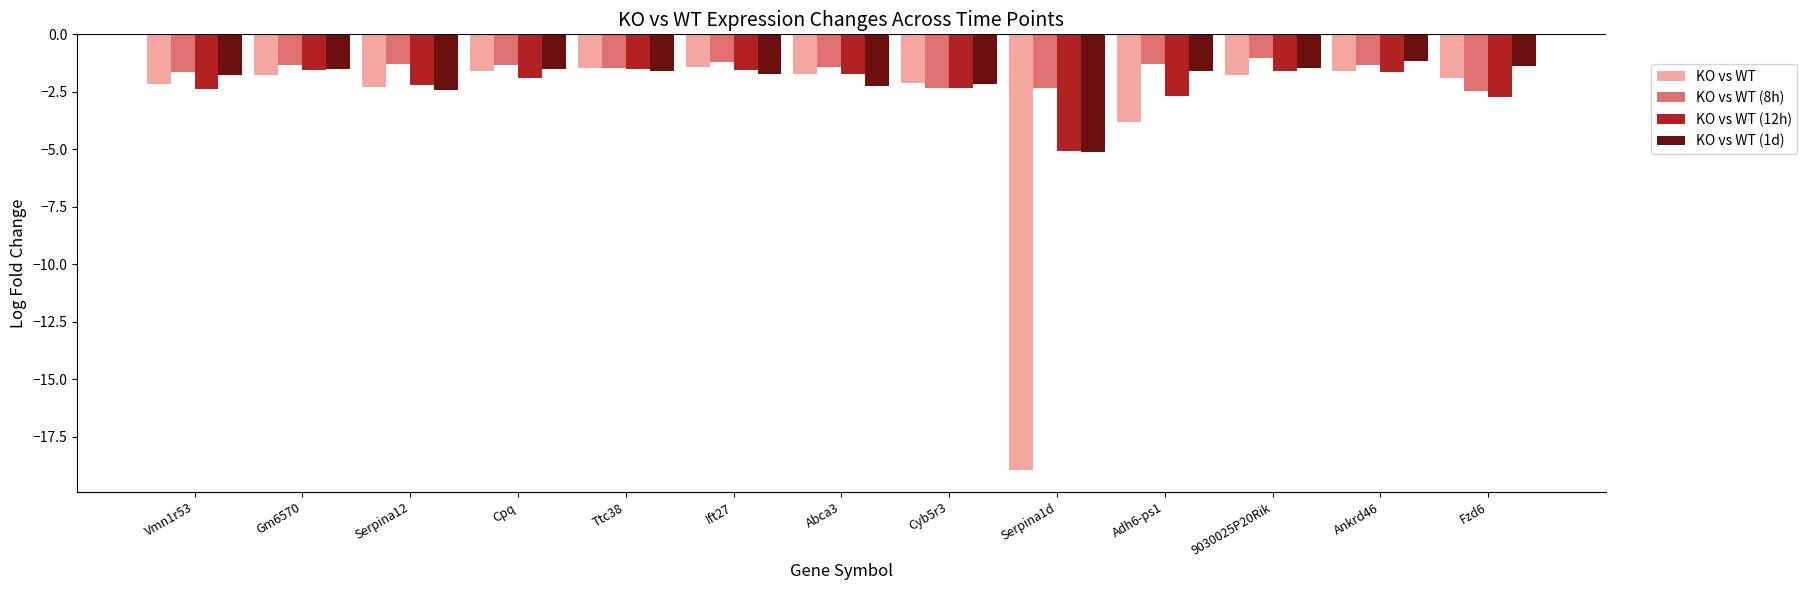

Which label corresponds to the smallest value in the chart?

Serpina1d